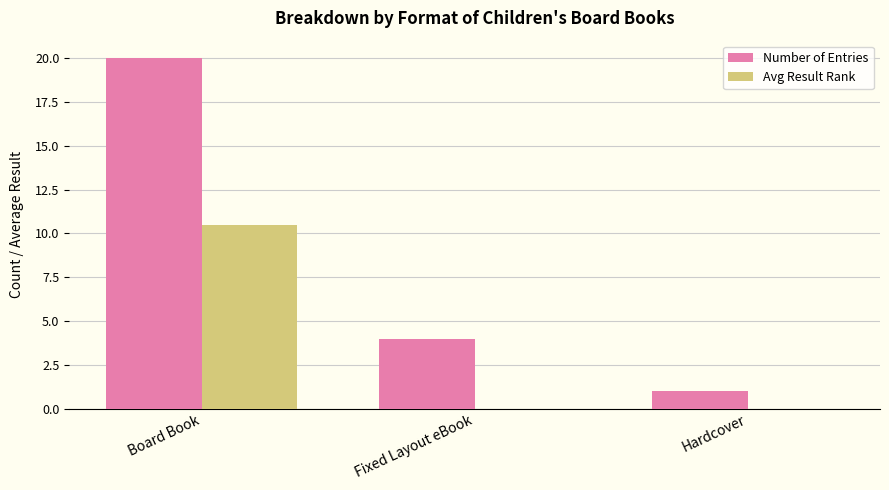

What is the maximum value shown in the chart?

20.0